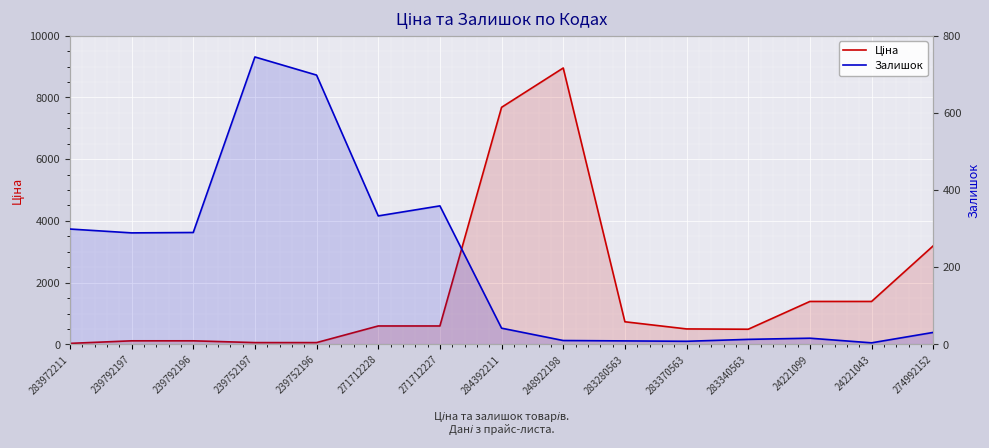

Does the chart display data point markers on the line(s)?

No